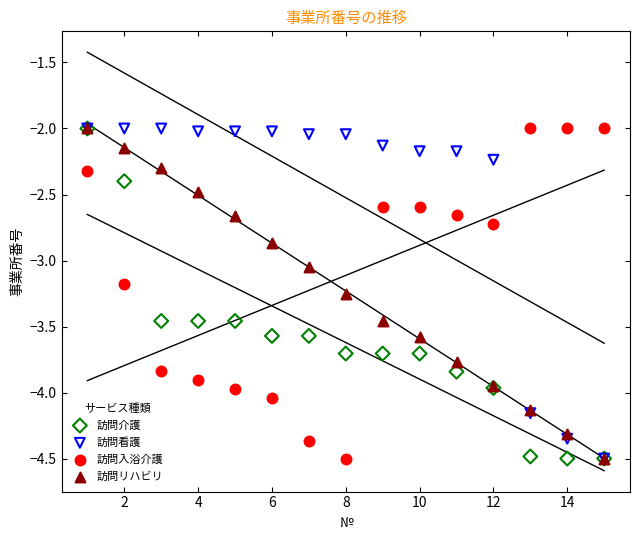

In the 訪問入浴介護 series, what Y value is closest to -3?

-3.2